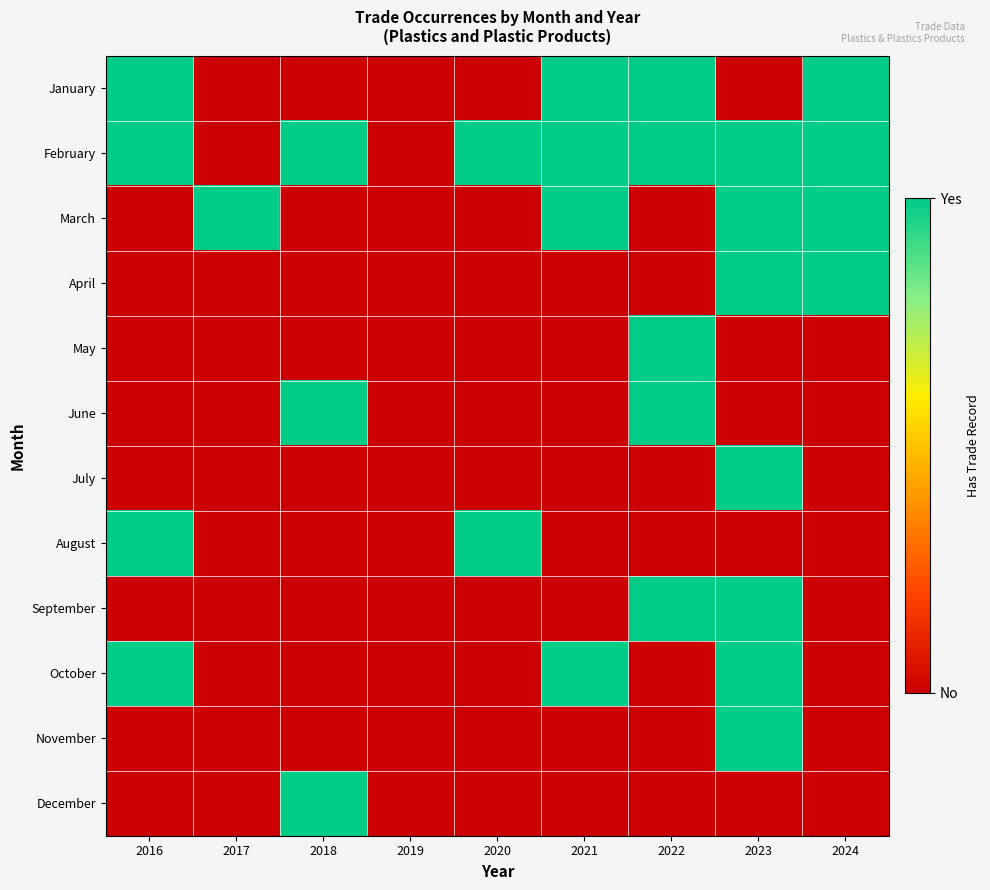

List the series in order of their peak value, highest first.

January, February, March, April, May, June, July, August, September, October, November, December